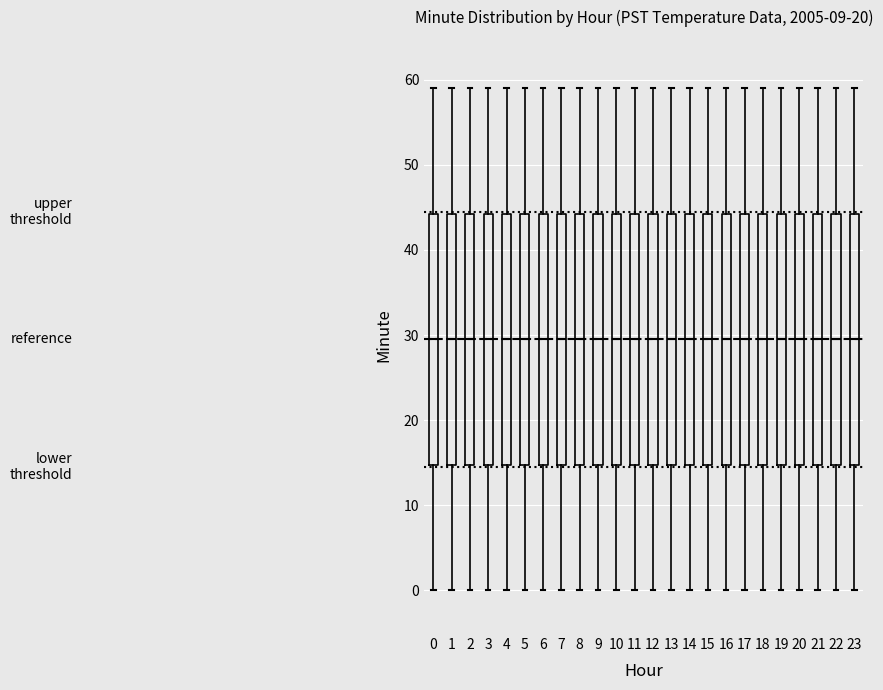

Reading left to right, read every box against the y-axis: the position of its median line, the range the box covers, and the ends of its whiskers. The values are not printed on the chart, so give them approximately, as read against the axis.

0: median 30, box 15 to 44, whiskers 0 to 59
1: median 30, box 15 to 44, whiskers 0 to 59
2: median 30, box 15 to 44, whiskers 0 to 59
3: median 30, box 15 to 44, whiskers 0 to 59
4: median 30, box 15 to 44, whiskers 0 to 59
5: median 30, box 15 to 44, whiskers 0 to 59
6: median 30, box 15 to 44, whiskers 0 to 59
7: median 30, box 15 to 44, whiskers 0 to 59
8: median 30, box 15 to 44, whiskers 0 to 59
9: median 30, box 15 to 44, whiskers 0 to 59
10: median 30, box 15 to 44, whiskers 0 to 59
11: median 30, box 15 to 44, whiskers 0 to 59
12: median 30, box 15 to 44, whiskers 0 to 59
13: median 30, box 15 to 44, whiskers 0 to 59
14: median 30, box 15 to 44, whiskers 0 to 59
15: median 30, box 15 to 44, whiskers 0 to 59
16: median 30, box 15 to 44, whiskers 0 to 59
17: median 30, box 15 to 44, whiskers 0 to 59
18: median 30, box 15 to 44, whiskers 0 to 59
19: median 30, box 15 to 44, whiskers 0 to 59
20: median 30, box 15 to 44, whiskers 0 to 59
21: median 30, box 15 to 44, whiskers 0 to 59
22: median 30, box 15 to 44, whiskers 0 to 59
23: median 30, box 15 to 44, whiskers 0 to 59